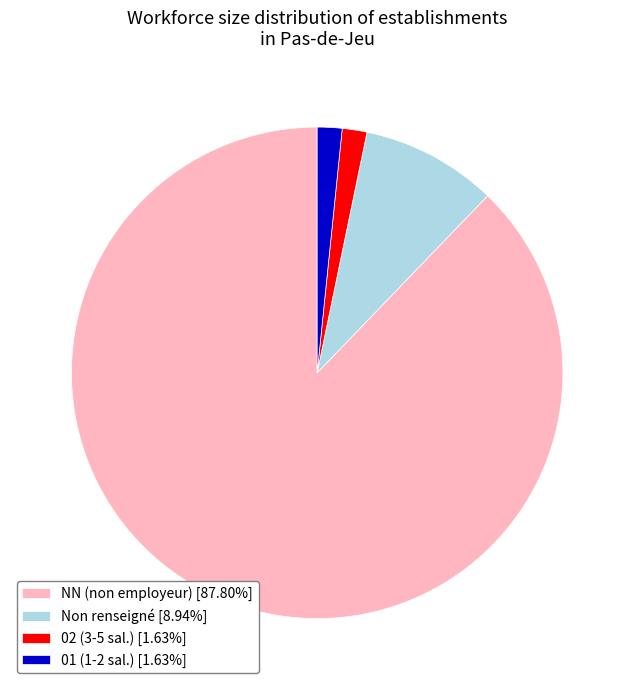

Is there any slice that represents more than half of the pie?

Yes